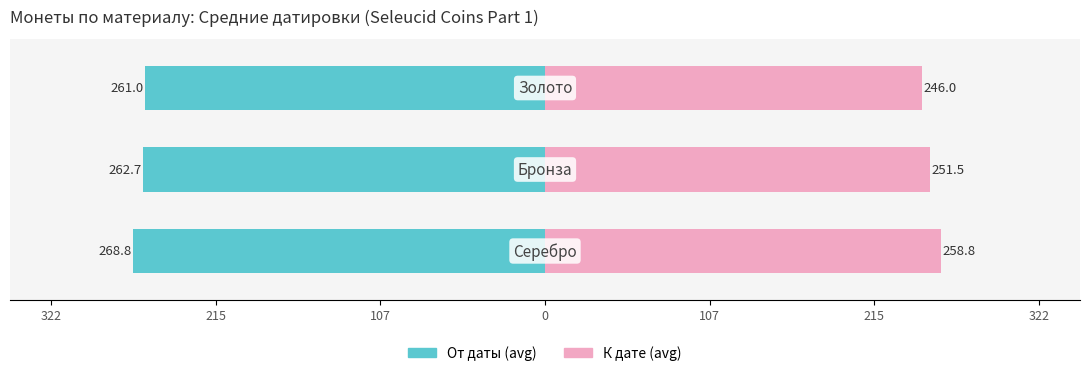

At how many categories does at least one series exceed 138?

3